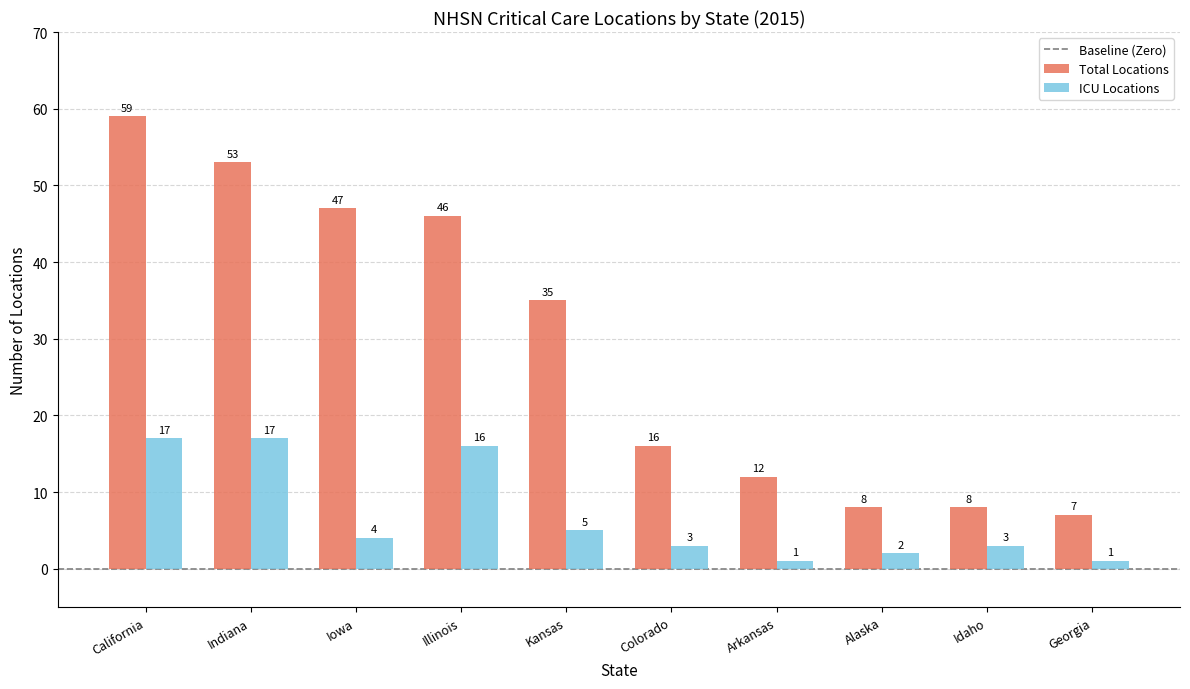

Reading right to left, list all the values displayed in this chart.

Total Locations: 7	8	8	12	16	35	46	47	53	59
ICU Locations: 1	3	2	1	3	5	16	4	17	17